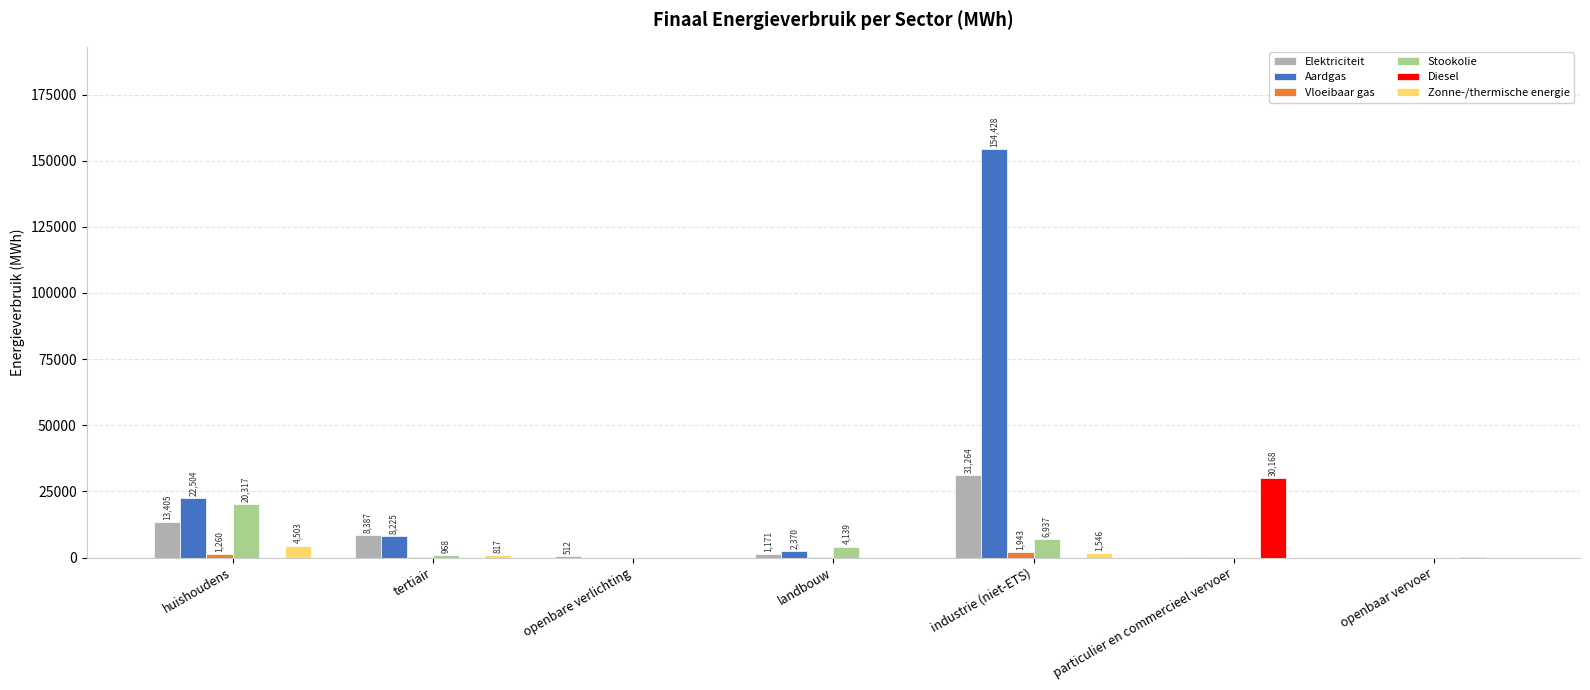

True or false: Diesel has a value of -13375.9 at huishoudens.

False